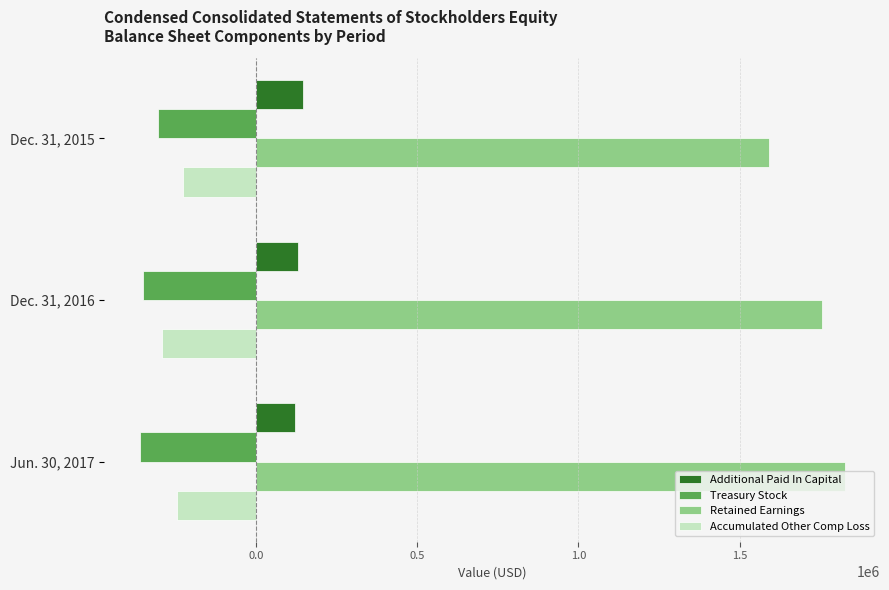

The value of Additional Paid In Capital at Dec. 31, 2015 is 257521. True or false?

False